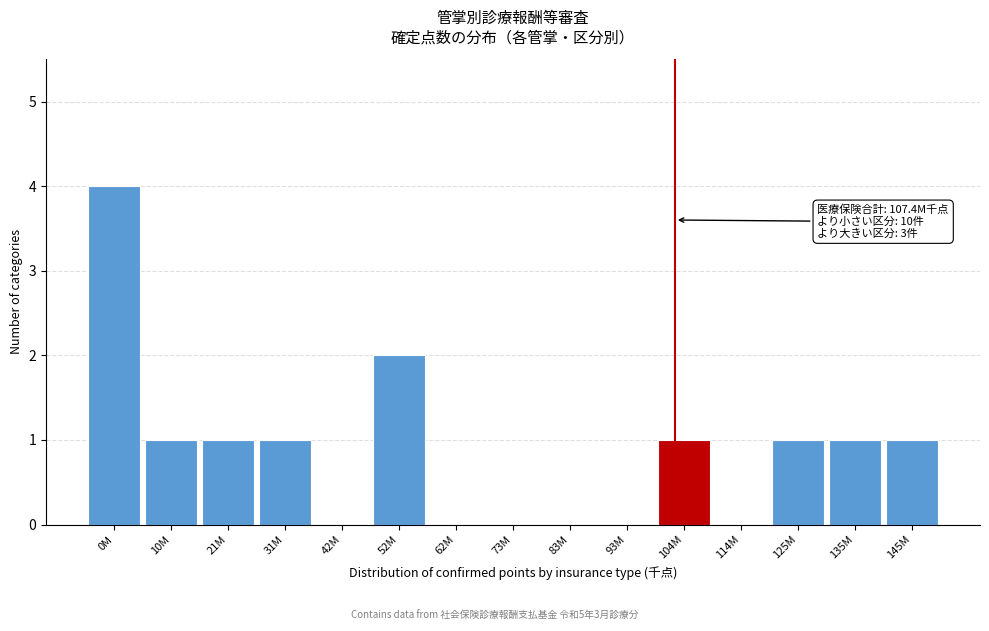

Reading right to left, transcribe all the data shown in this chart.

145M=1	135M=1	125M=1	114M=0	104M=1	93M=0	83M=0	73M=0	62M=0	52M=2	42M=0	31M=1	21M=1	10M=1	0M=4